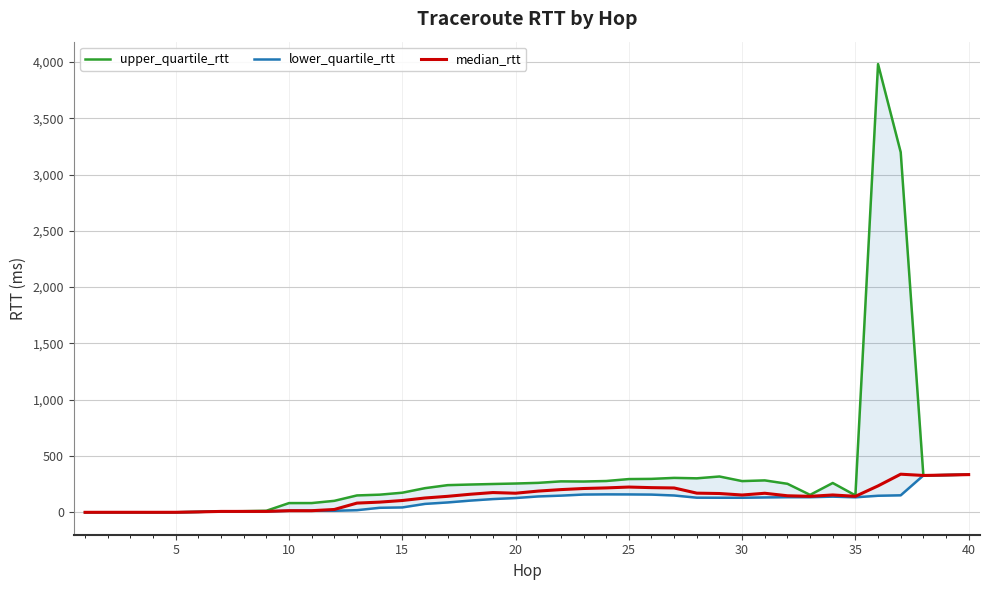

Is the value of upper_quartile_rtt at 17 greater than the value of lower_quartile_rtt at 10?

Yes